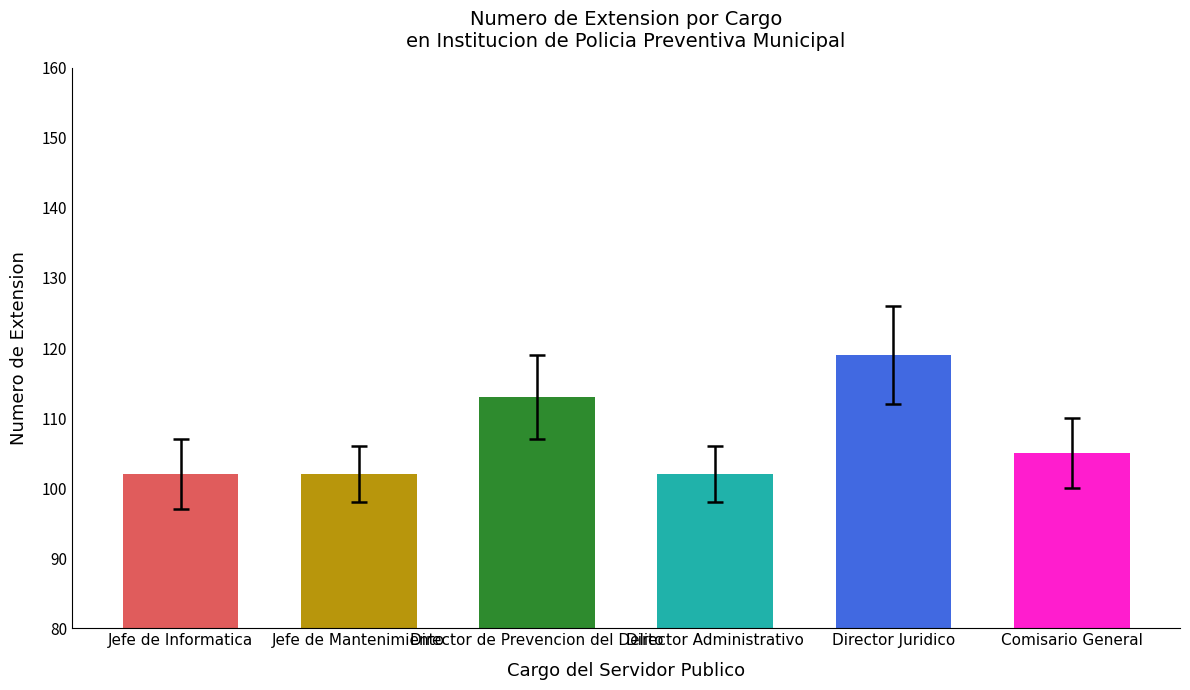

Which has a higher value, Jefe de Mantenimiento or Jefe de Informatica?

Jefe de Mantenimiento